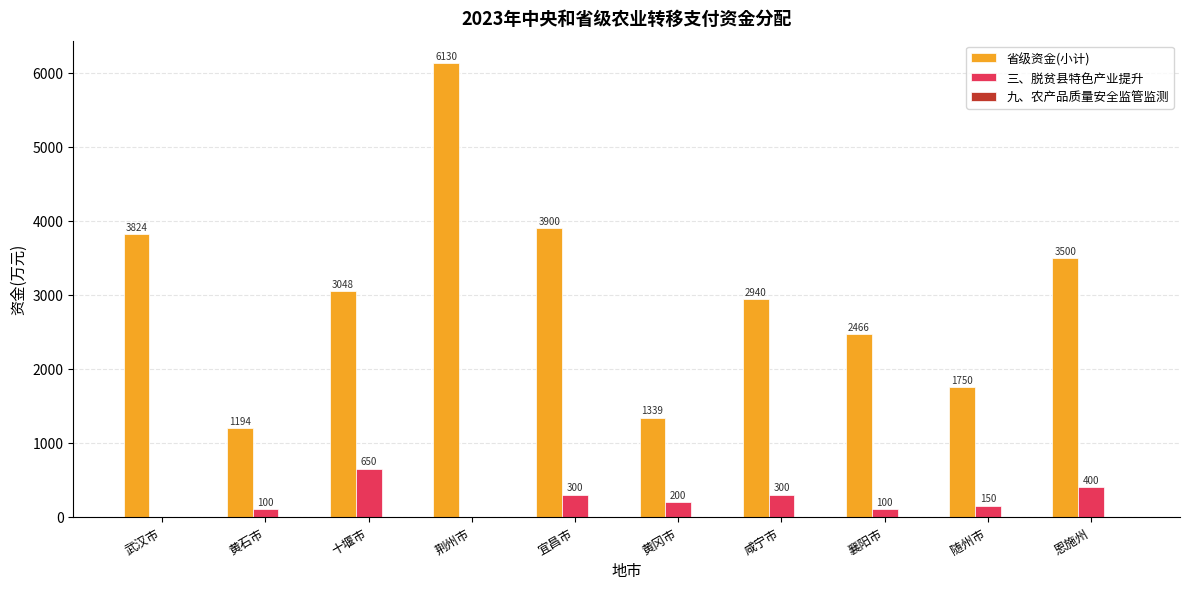

The 省级资金(小计) series shows 3824 at 武汉市. True or false?

True